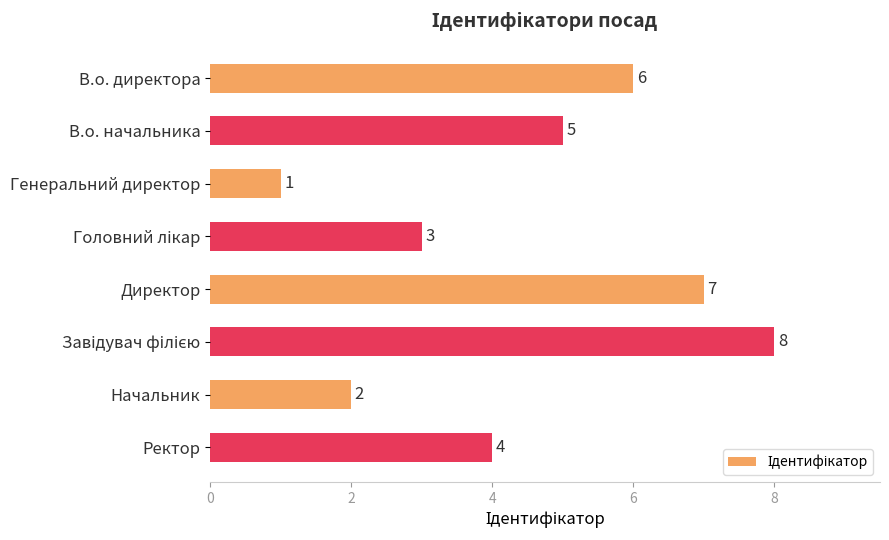

What is the sum of all values?

36